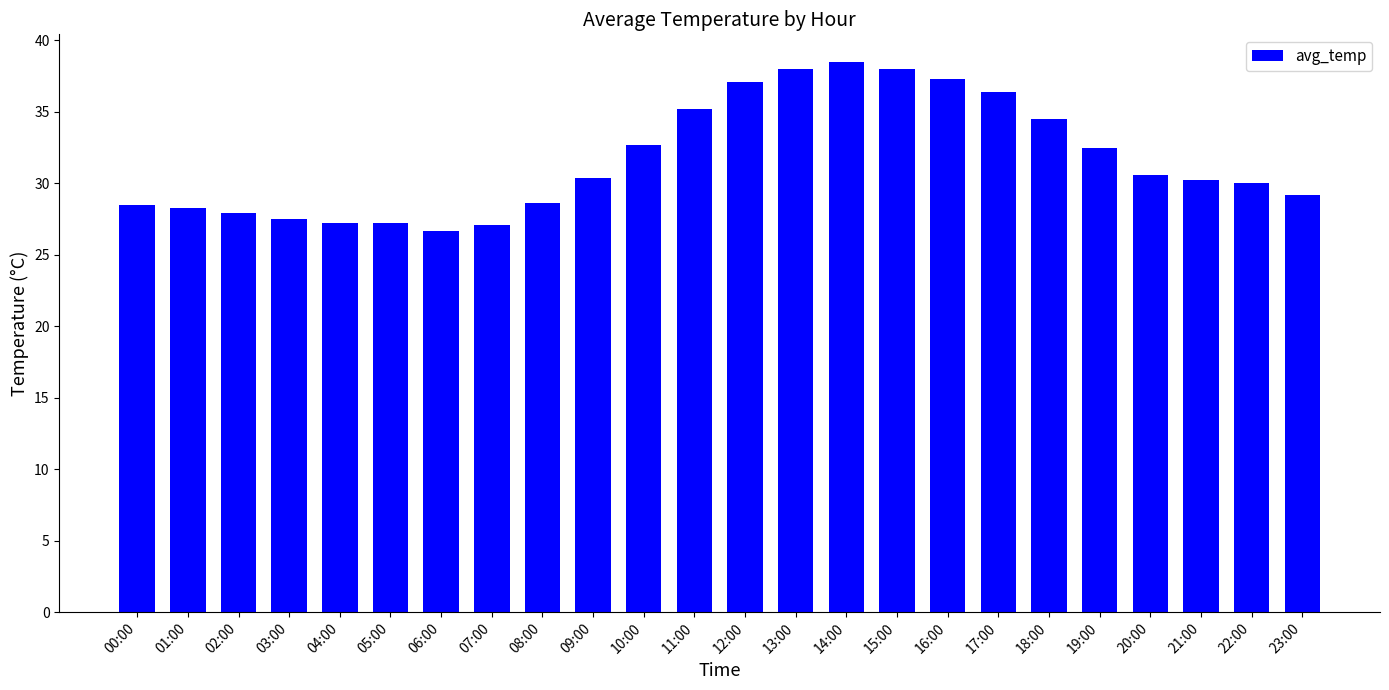

The chart shows a value of 32.5 at 19:00. True or false?

True